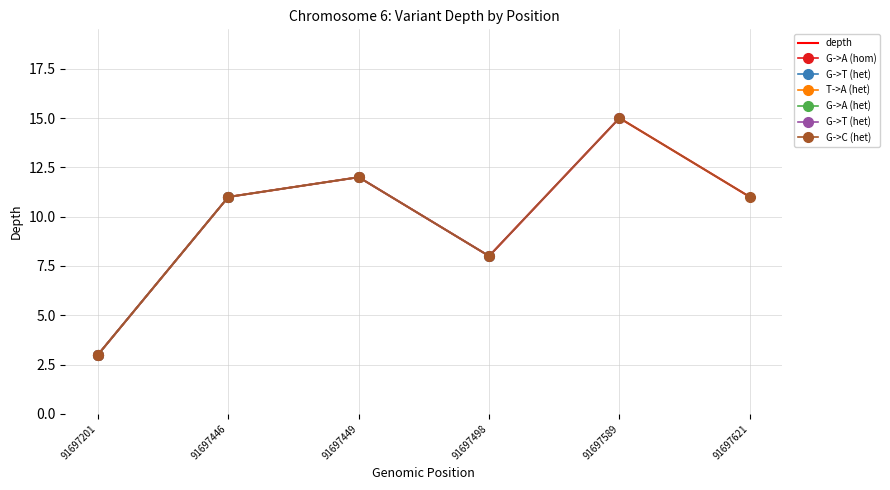

How many values are below 11?

2